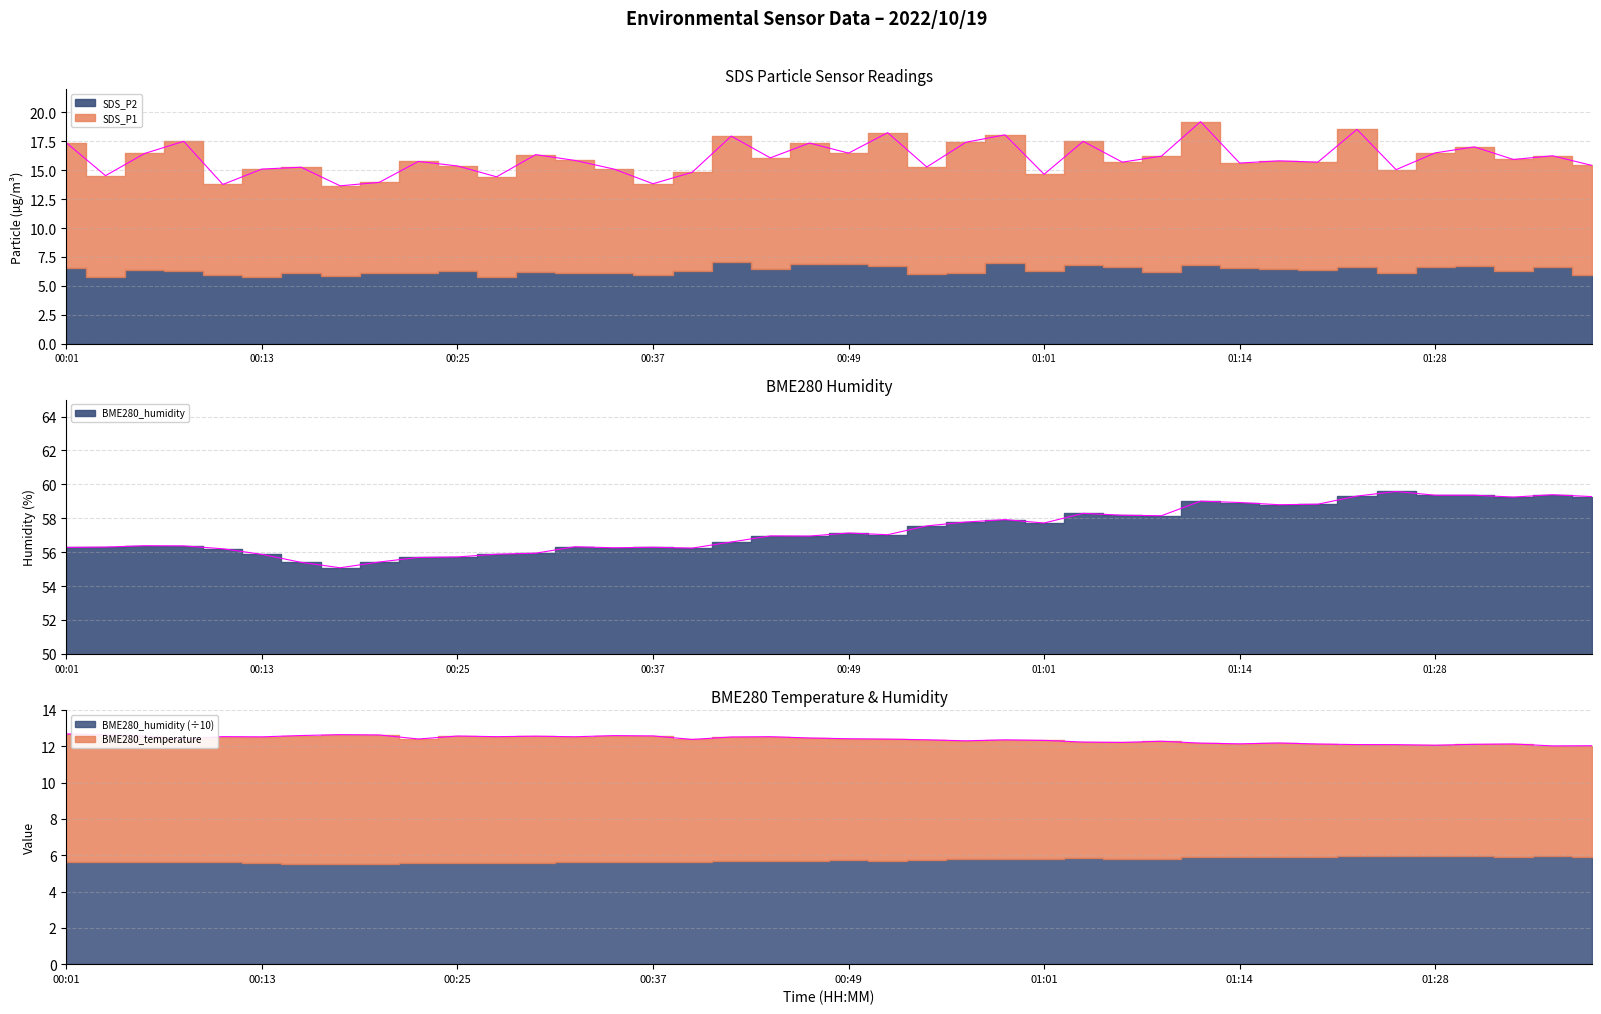

What is the label of the 28th point from the left?

01:06